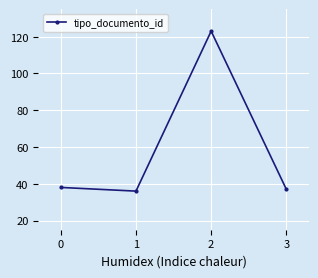

What is the sum of the values at 3 and 0?

75